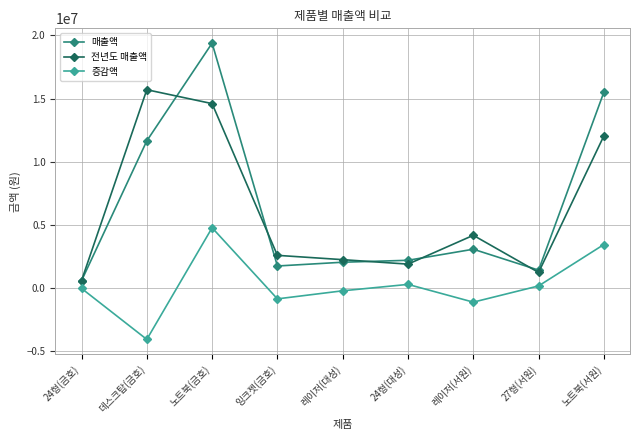

What is the total value across all series at 잉크젯(금호)?

3519000